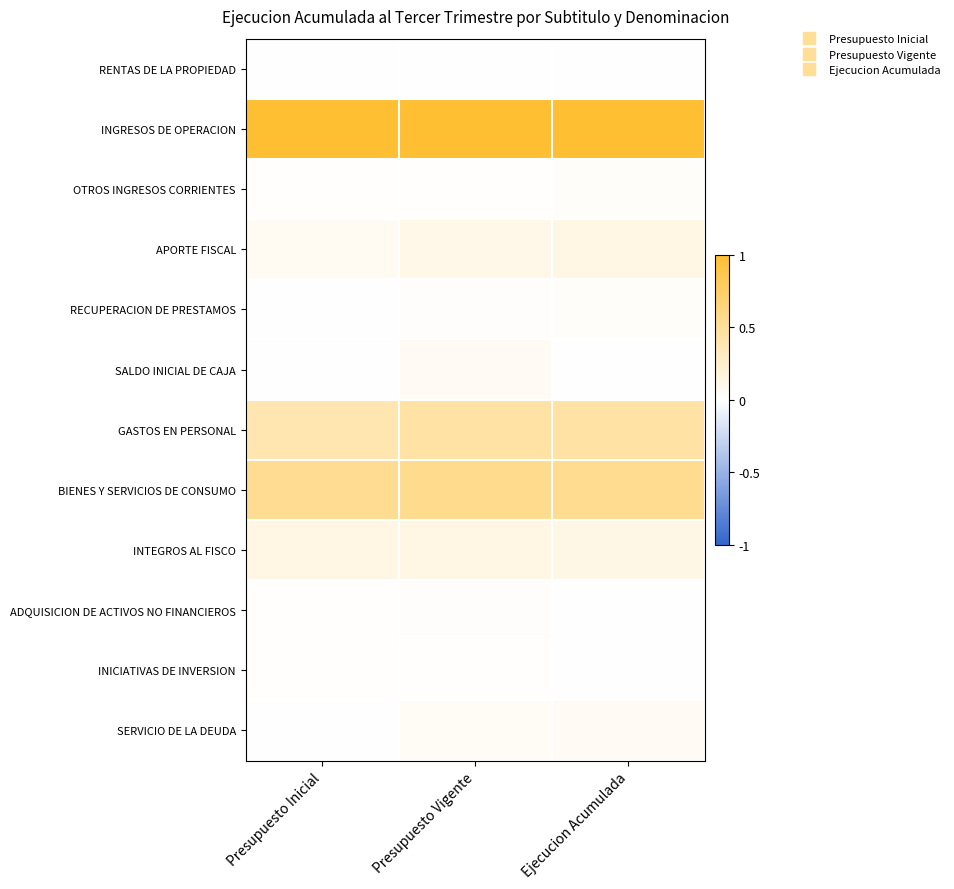

At how many categories does at least one series exceed 0?

3